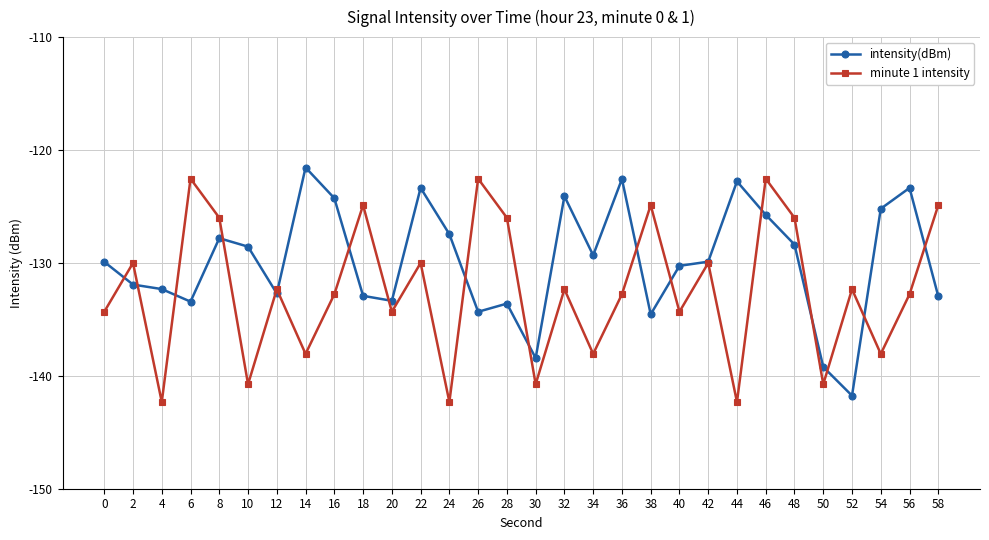

Is it true that intensity(dBm) equals -188.5 at 38?

False